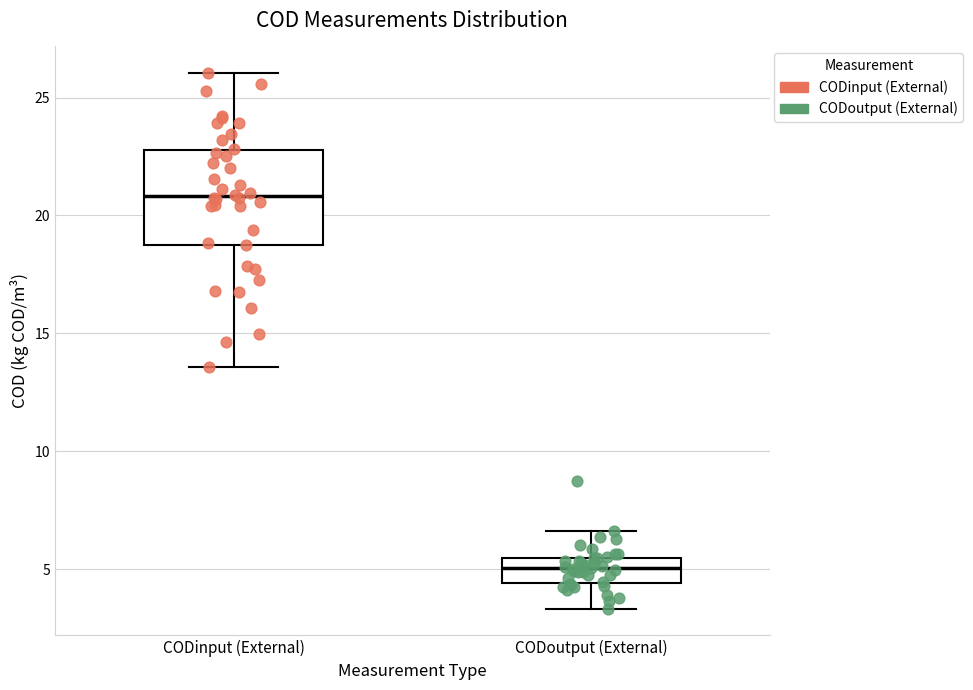

Reading left to right, transcribe this box plot: for each box, give where its median line is, the range the box spans, and where its two whiskers end, as read against the y-axis. The values are not printed on the chart, so give them approximately, as read against the axis.

CODinput (External): median 21.0, box 19.0 to 23.0, whiskers 13.5 to 26.0
CODoutput (External): median 5.0, box 4.5 to 5.5, whiskers 3.5 to 6.5